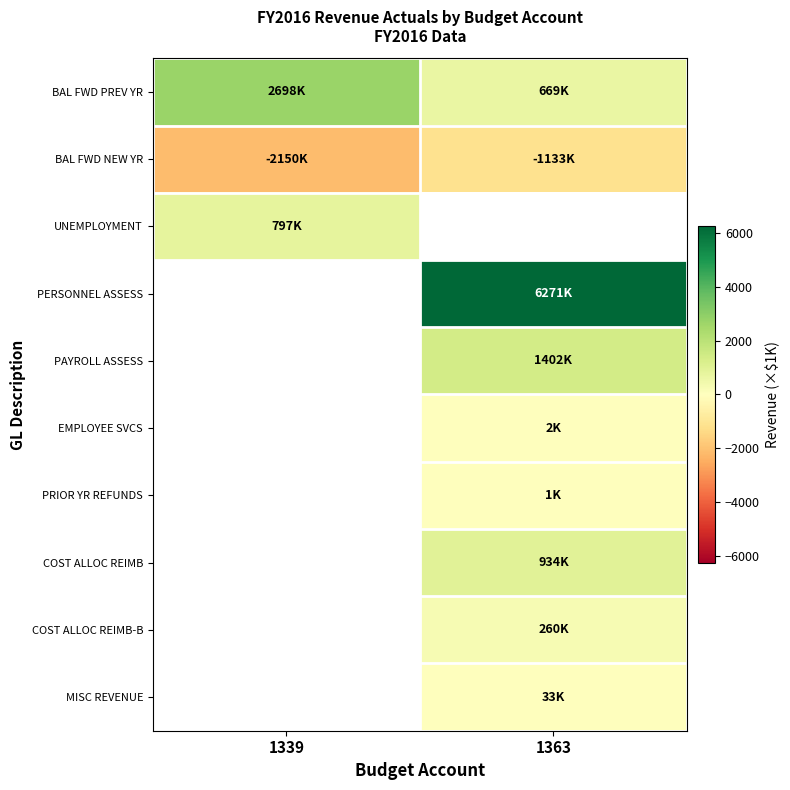

How many data points does each series have?

2